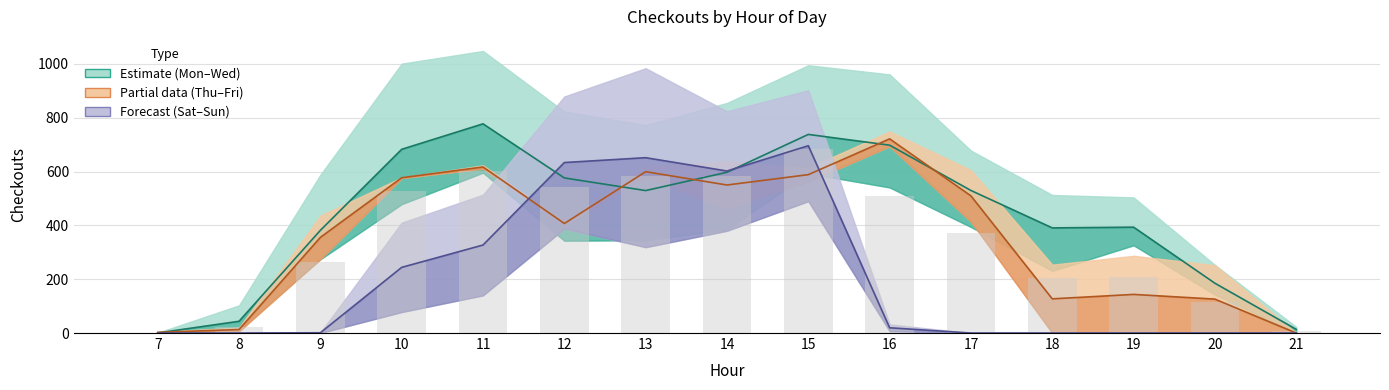

Are the bars grouped side by side (vs. stacked)?

No